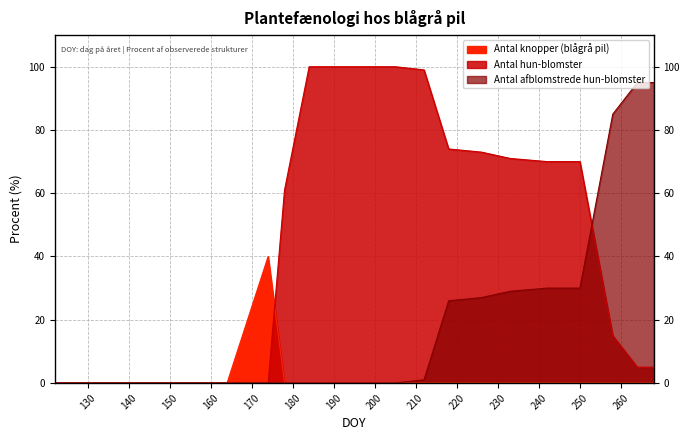

Which has a higher value, 218 or 174?

174